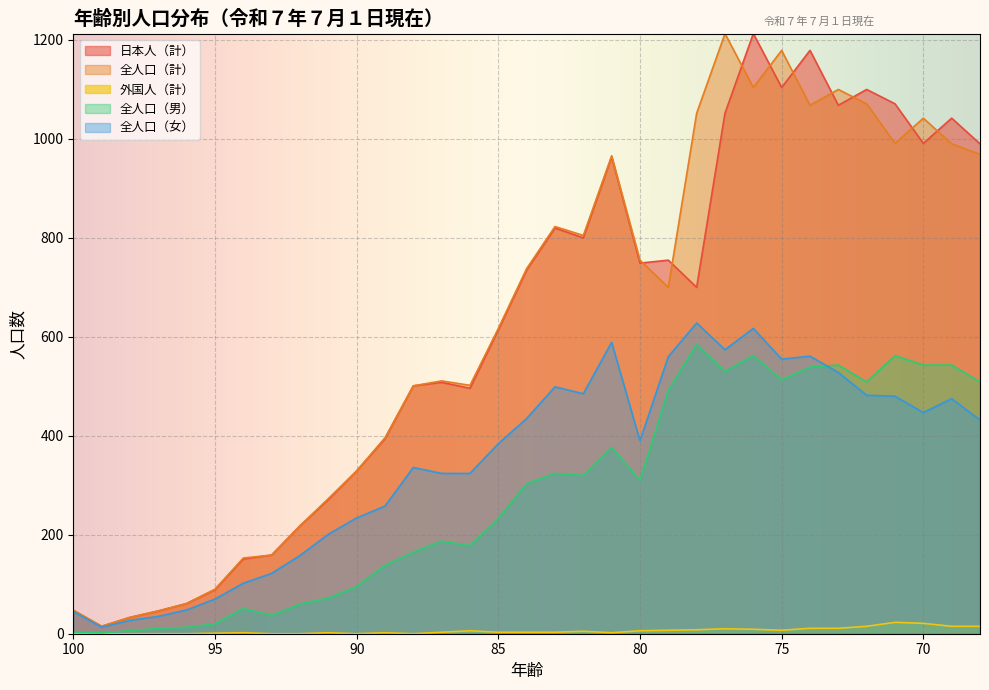

How many interior local peaks does the 全人口（計） series have?

7